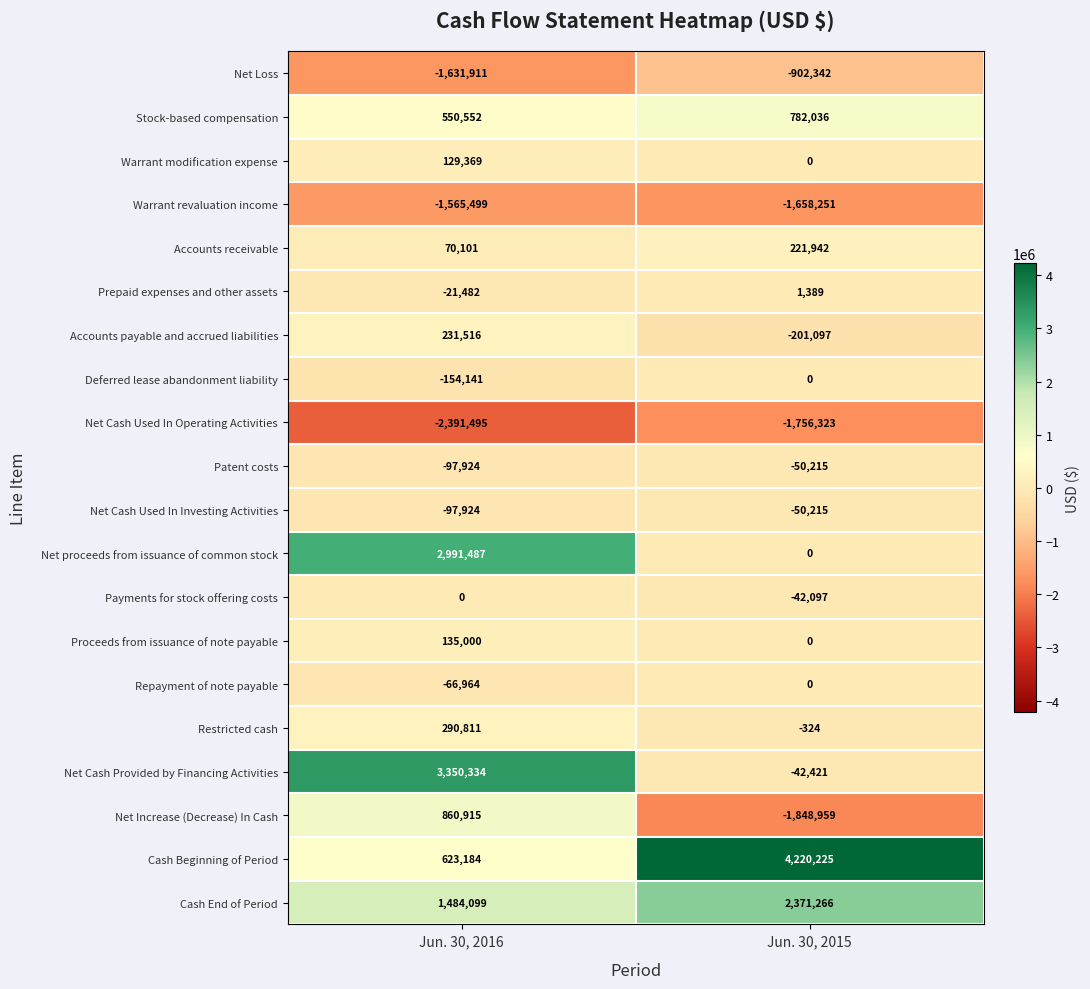

What is the lowest value of the Net Cash Provided by Financing Activities series?

-42421